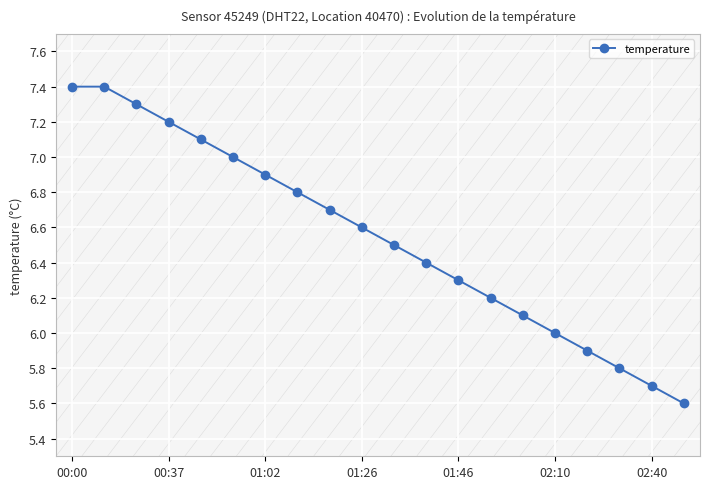

How many distinct data groups are displayed?

1